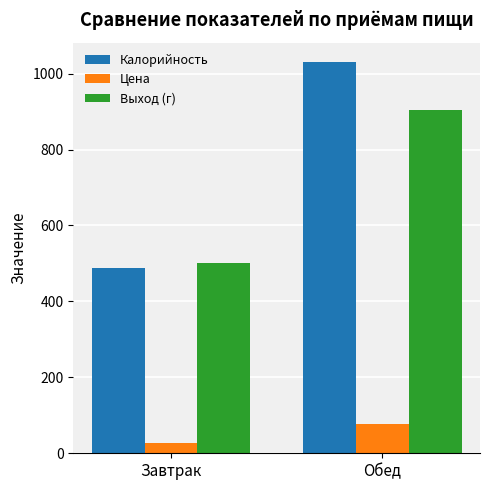

How many groups of bars are there?

2